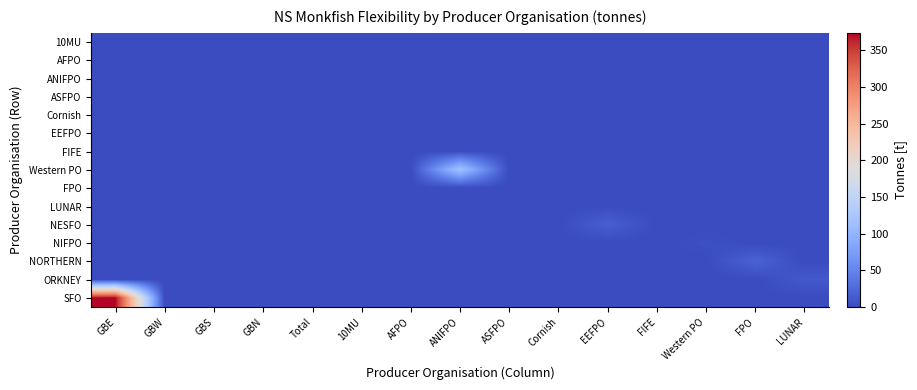

Rank the series by their maximum value, from lowest to highest.

10MU, ASFPO, FPO, EEFPO, LUNAR, ANIFPO, AFPO, Cornish, FIFE, NIFPO, ORKNEY, NESFO, NORTHERN, Western PO, SFO